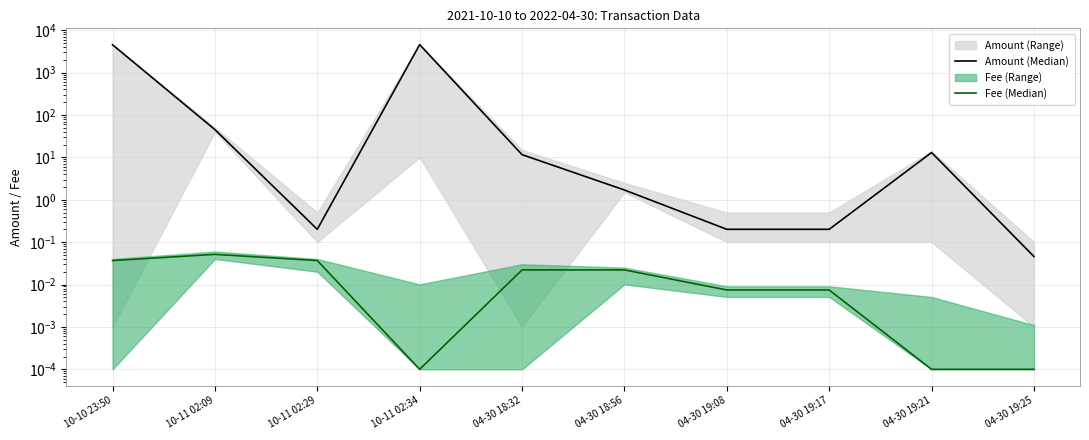

At how many categories does at least one series exceed 3196?

2